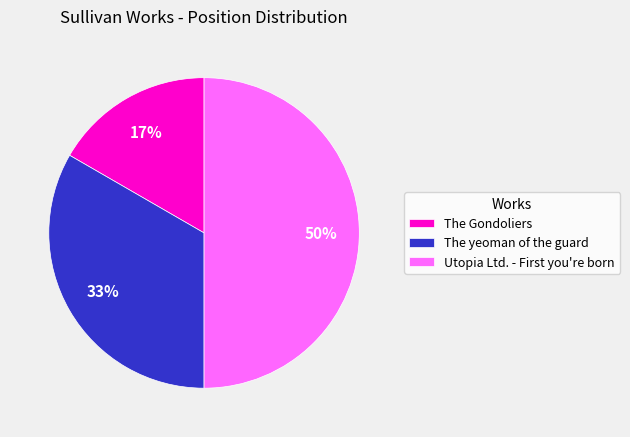

Does The Gondoliers account for over 50% of the chart?

No